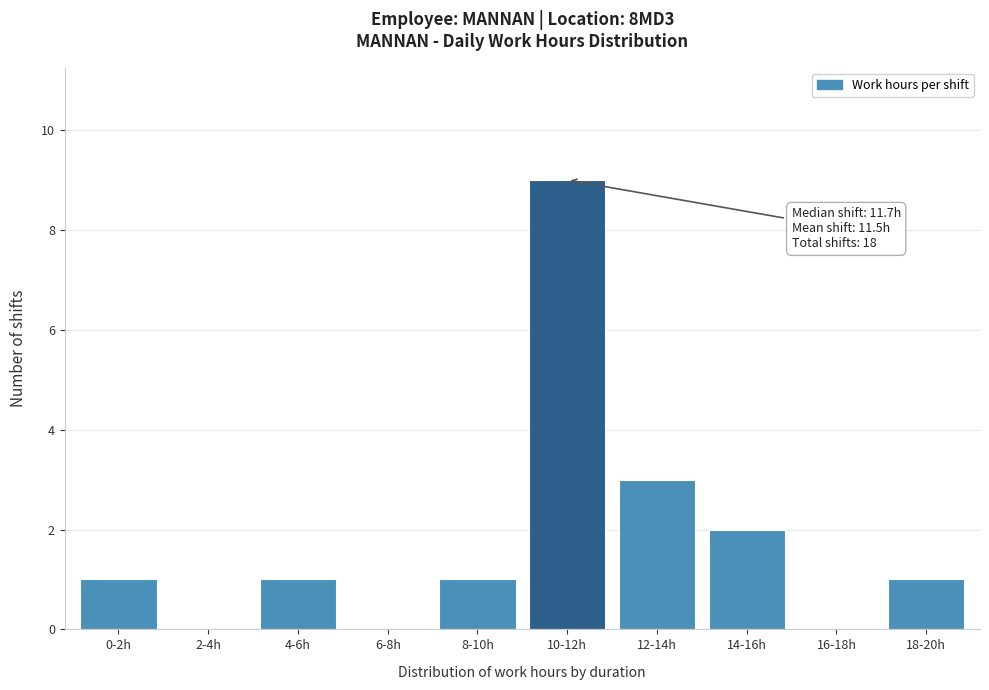

Reading right to left, what are all the values shown in this chart?

18-20h=1	16-18h=0	14-16h=2	12-14h=3	10-12h=9	8-10h=1	6-8h=0	4-6h=1	2-4h=0	0-2h=1